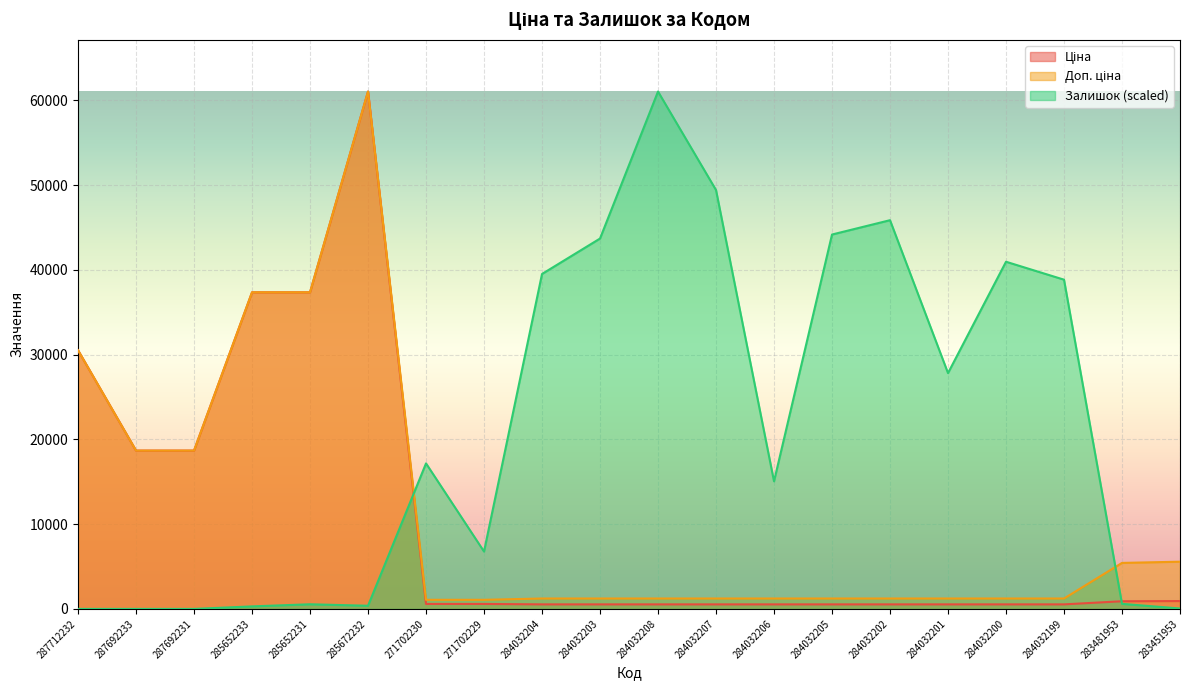

What is the label of the 18th point from the left?

284032199